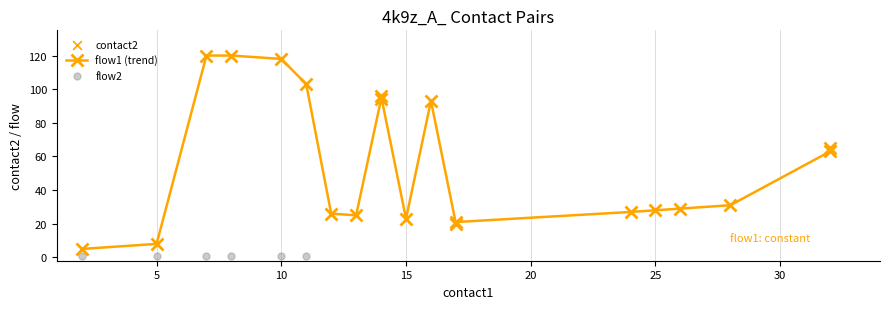

At which category is the sum across all series the highest?

7